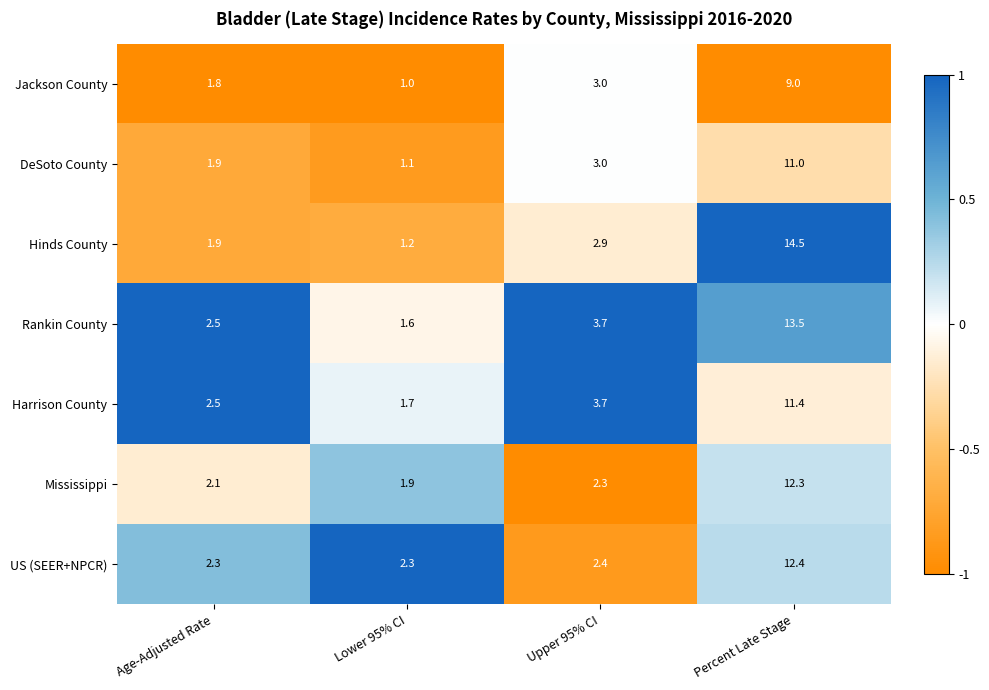

Which label corresponds to the smallest value in the chart?

Lower 95% CI